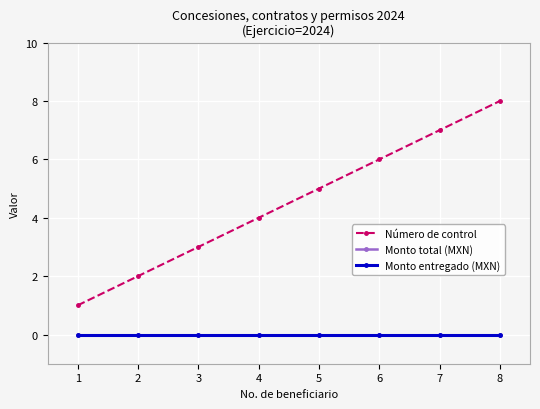

Reading left to right, extract all data points from this chart.

Número de control: 1	2	3	4	5	6	7	8
Monto total (MXN): 0	0	0	0	0	0	0	0
Monto entregado (MXN): 0	0	0	0	0	0	0	0